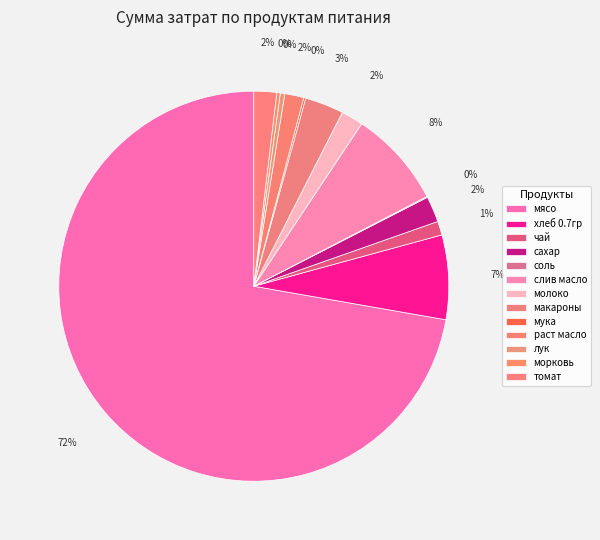

Which category accounts for the majority?

мясо